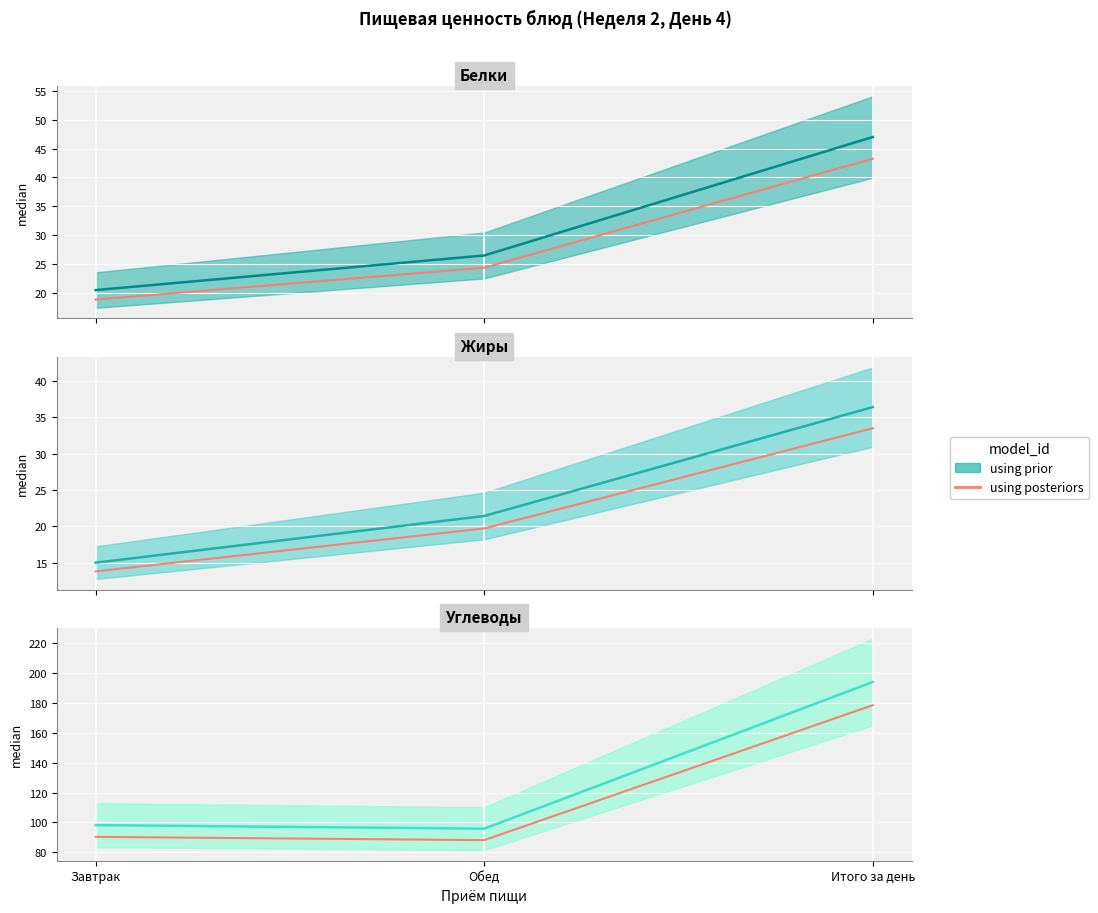

The chart shows a value of 38.5 at Завтрак. True or false?

False